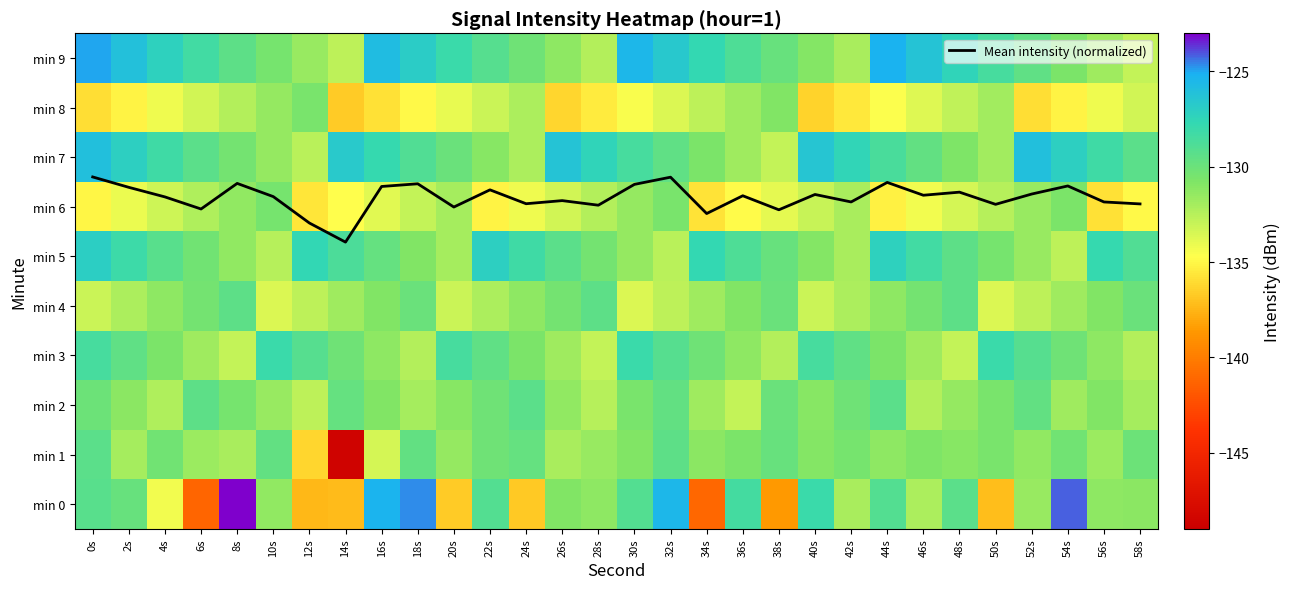

Is the value of min 6 at 48s greater than the value of min 4 at 56s?

No